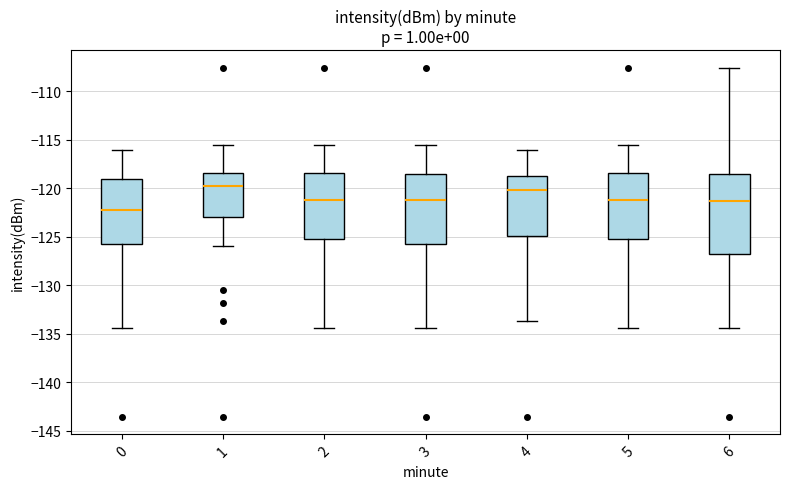

Reading left to right, transcribe this box plot: for each box, give where its median line is, the range the box spans, and where its two whiskers end, as read against the y-axis. The values are not printed on the chart, so give them approximately, as read against the axis.

0: median -122.0, box -126.0 to -119.0, whiskers -134.5 to -116.0
1: median -119.5, box -123.0 to -118.5, whiskers -126.0 to -115.5
2: median -121.0, box -125.0 to -118.5, whiskers -134.5 to -115.5
3: median -121.0, box -126.0 to -118.5, whiskers -134.5 to -115.5
4: median -120.0, box -125.0 to -119.0, whiskers -133.5 to -116.0
5: median -121.0, box -125.0 to -118.5, whiskers -134.5 to -115.5
6: median -121.5, box -127.0 to -118.5, whiskers -134.5 to -107.5